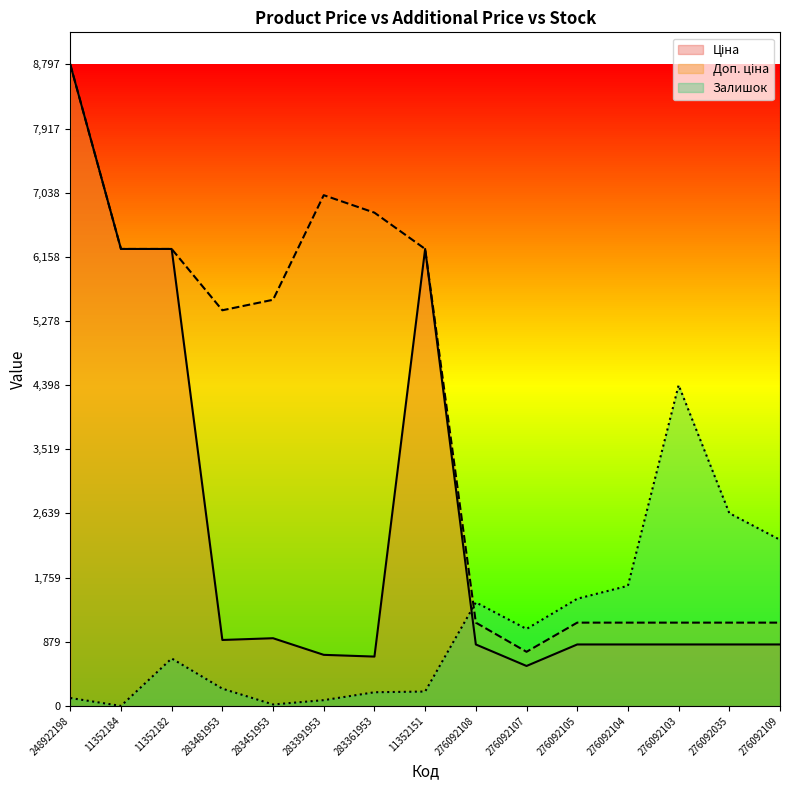

List the series in order of their peak value, lowest first.

Залишок, Ціна, Доп. ціна